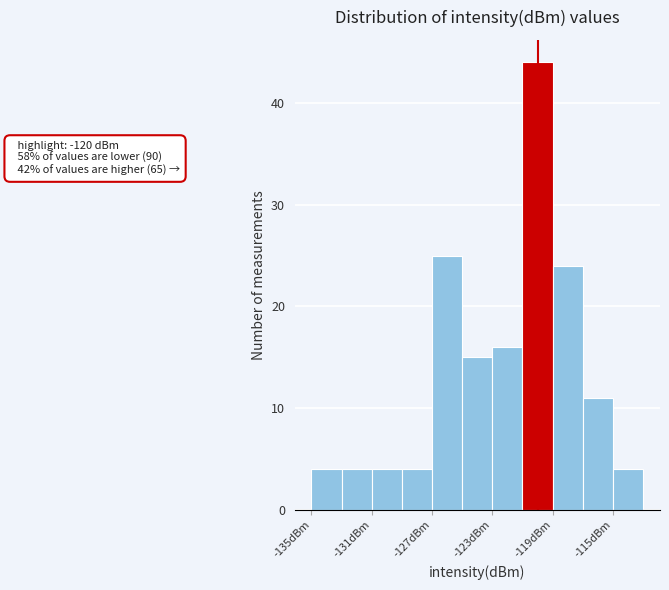

Over which range of the x-axis is the bar tallest?

-121 to -119